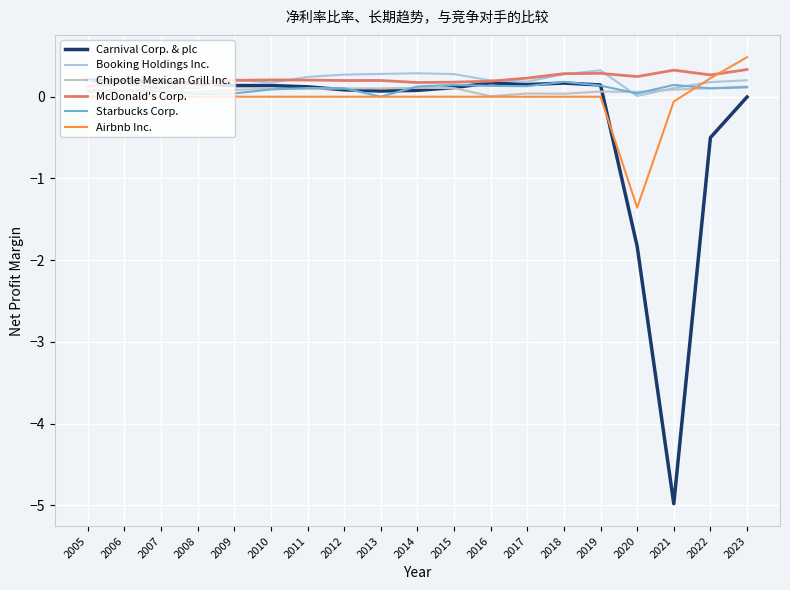

True or false: Chipotle Mexican Grill Inc. has a value of 0.0 at 2017.

True